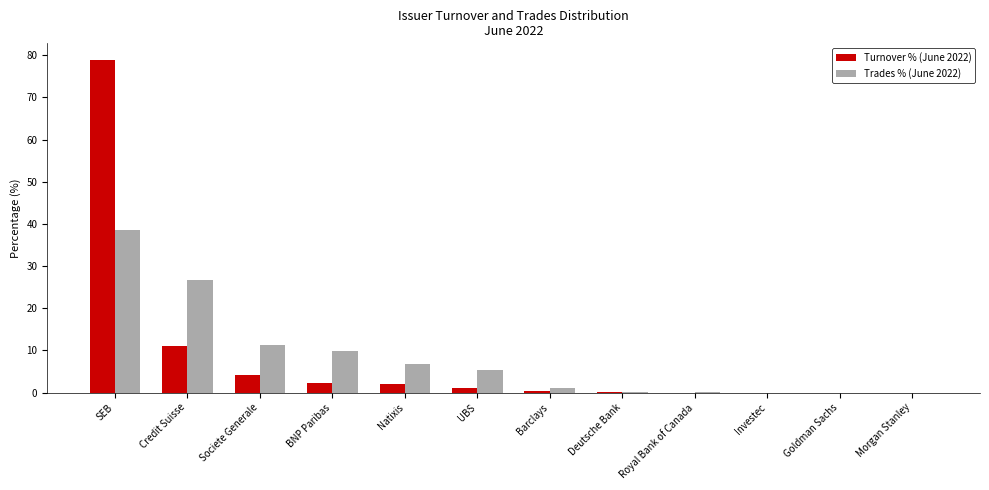

True or false: Trades % (June 2022) has a value of 6.8 at Natixis.

True